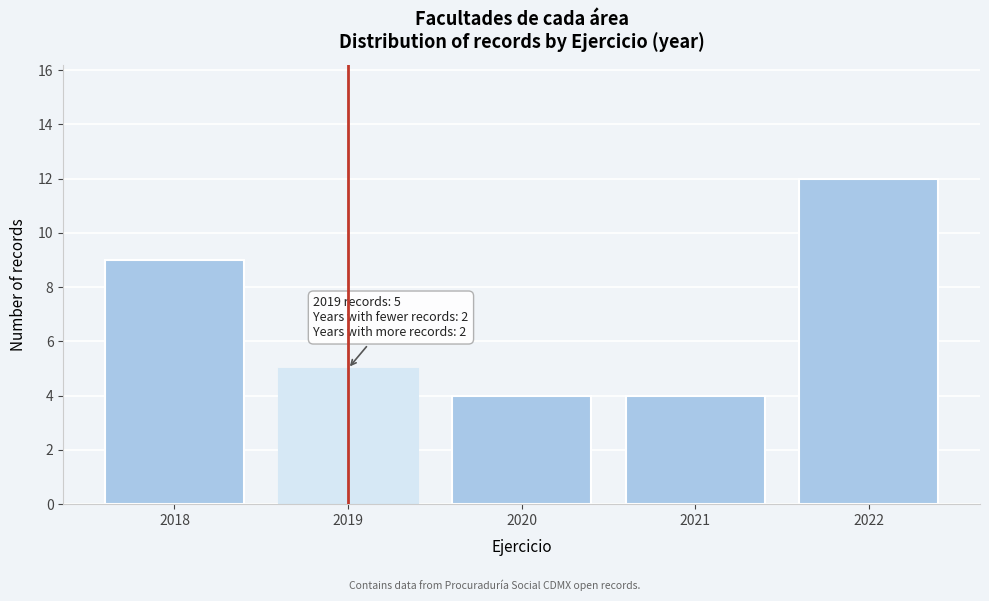

Reading right to left, transcribe all the data shown in this chart.

2022=12	2021=4	2020=4	2019=5	2018=9